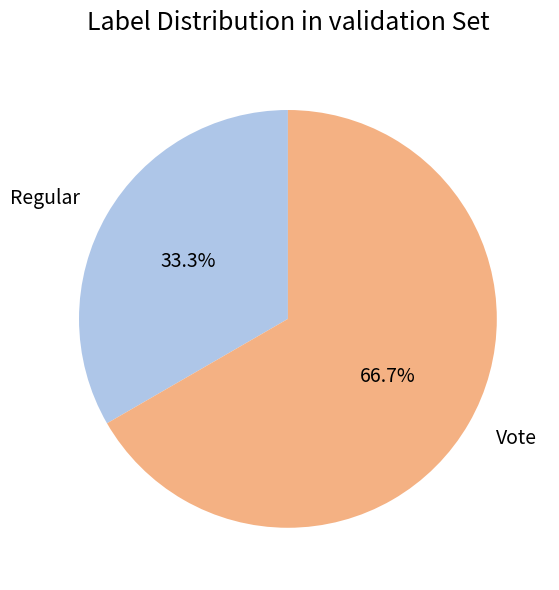

Combined, do Vote and Regular account for over 50%?

Yes